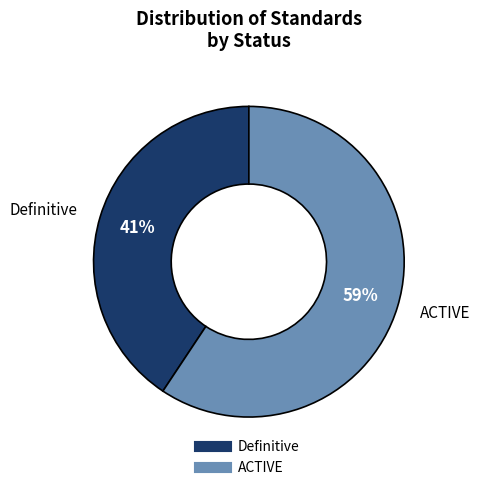

To the nearest percent, what is the average slice percentage?

50%